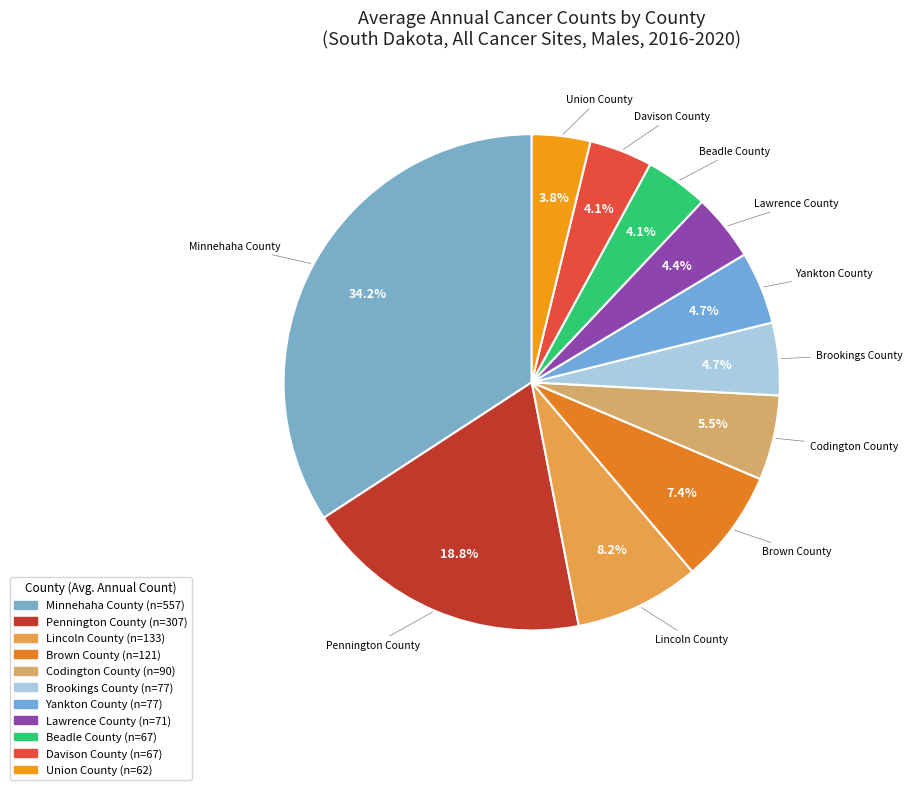

True or false: Brown County accounts for 7% of the total.

True